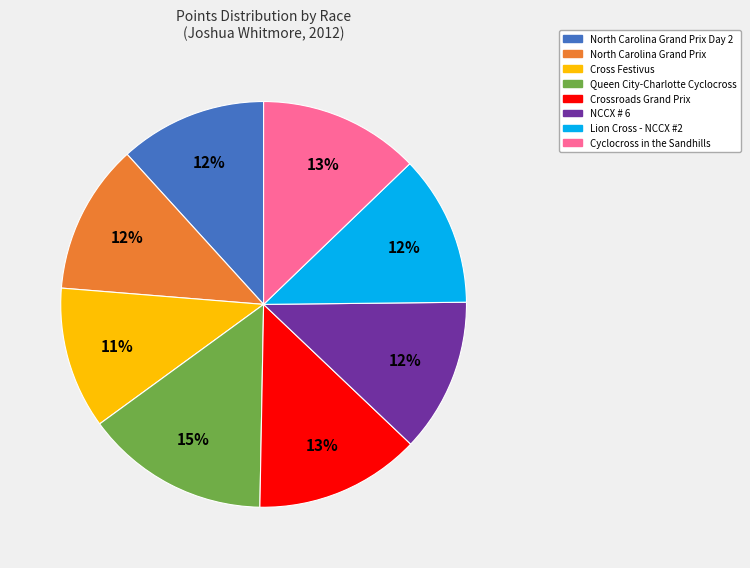

Is there any slice that represents more than half of the pie?

No